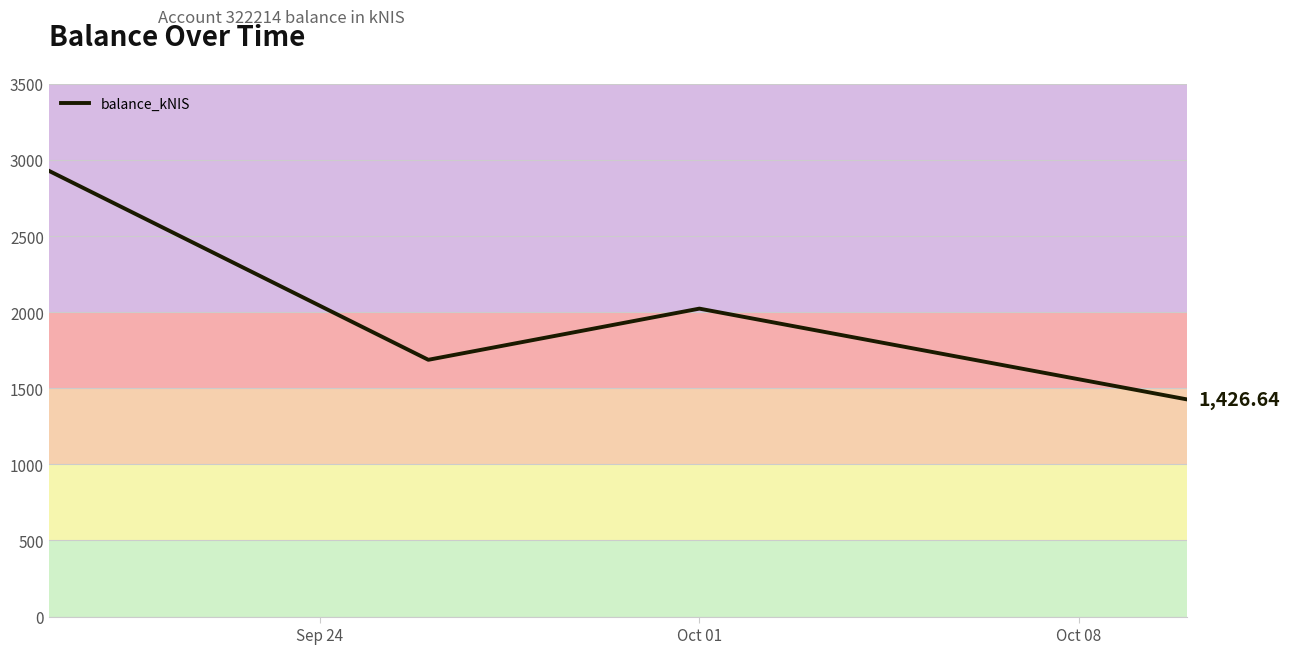

True or false: the data has more than 1 interior local peaks.

False